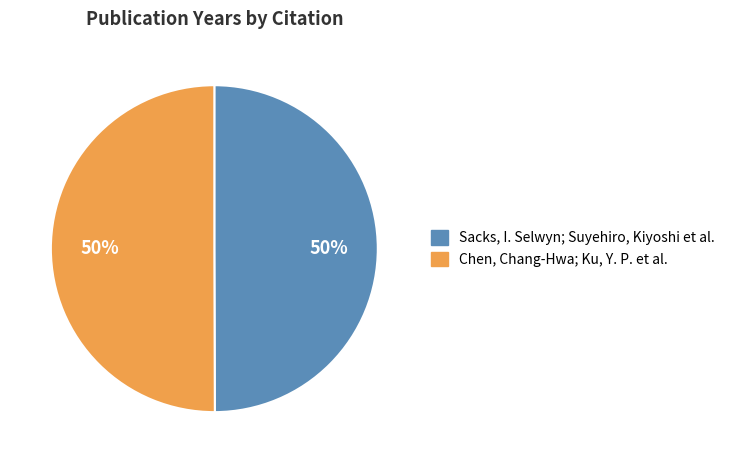

How many slices are in this pie chart?

2